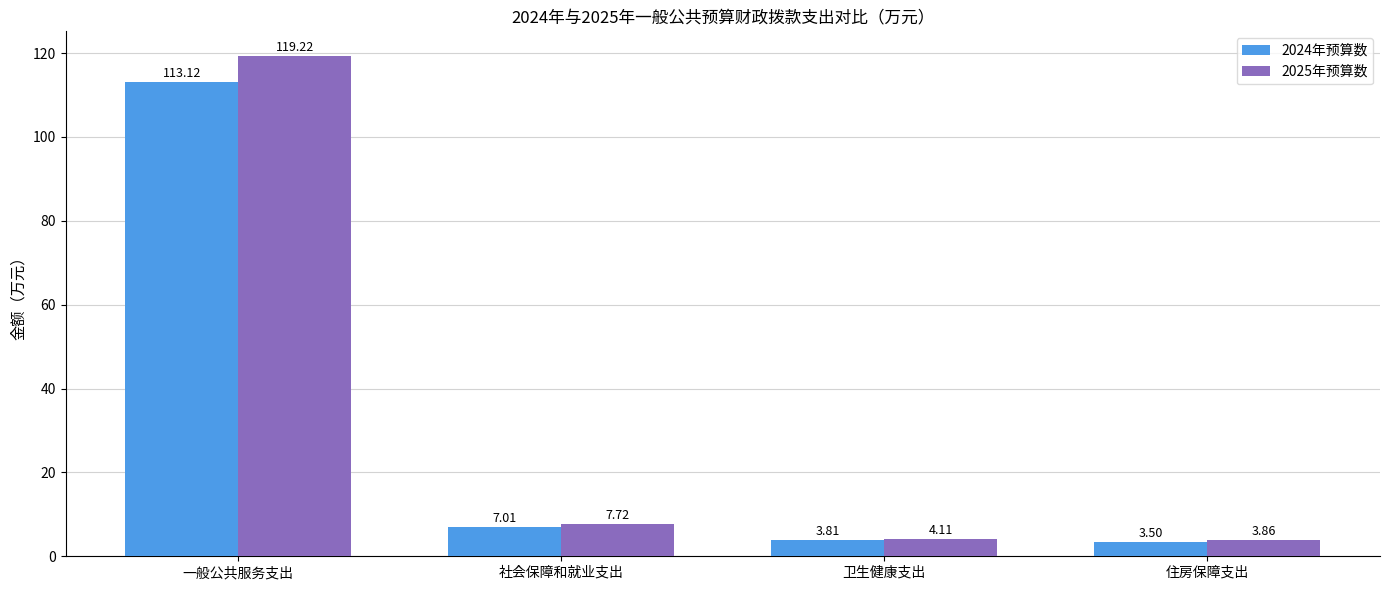

Which series has the widest spread of values?

2025年预算数